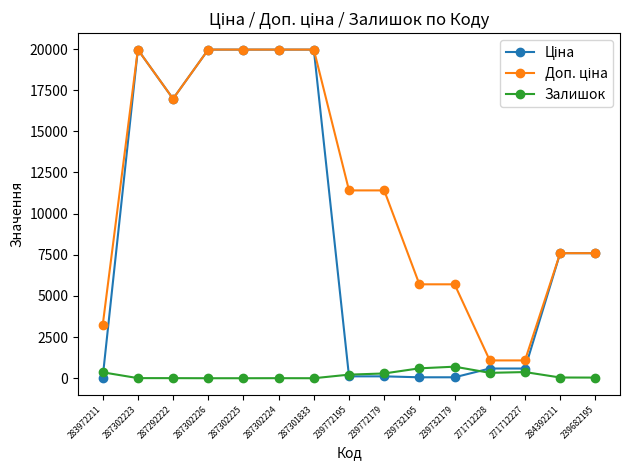

What is the spread (max minus min) of values at 287302225?

19964.2